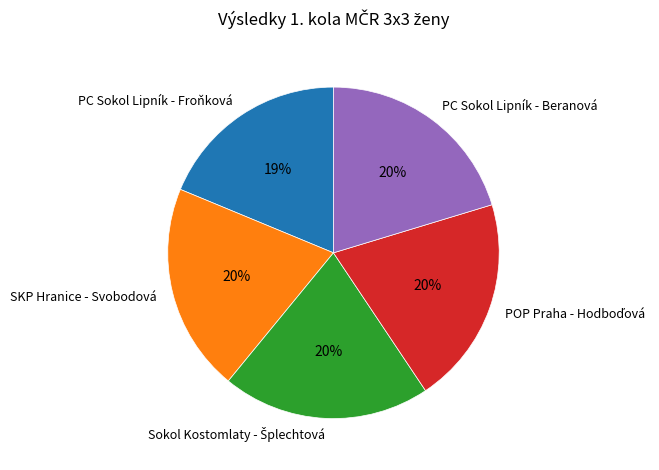

Which slice is the smallest?

PC Sokol Lipník - Froňková